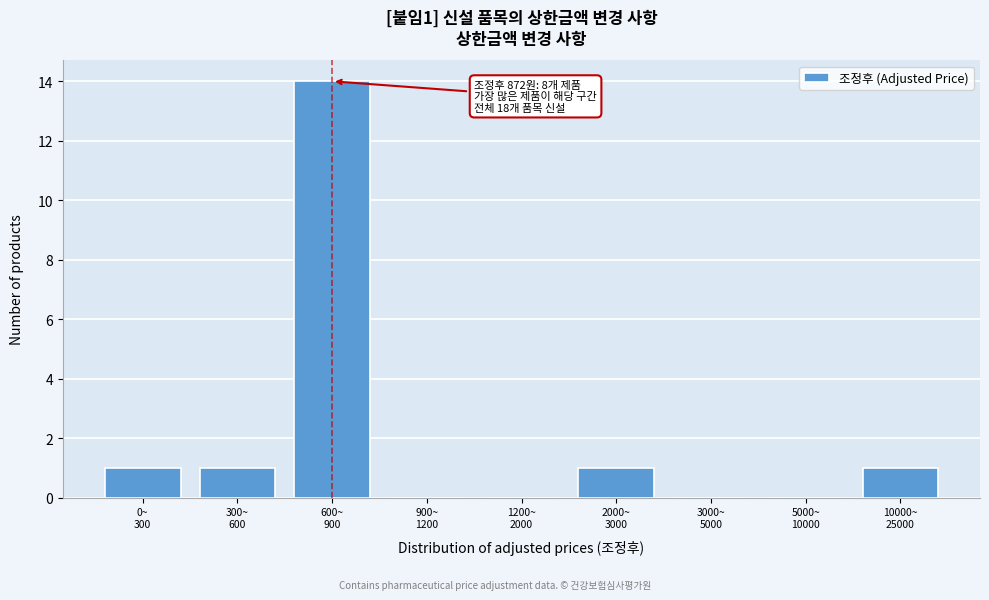

What is the maximum value shown in the chart?

14